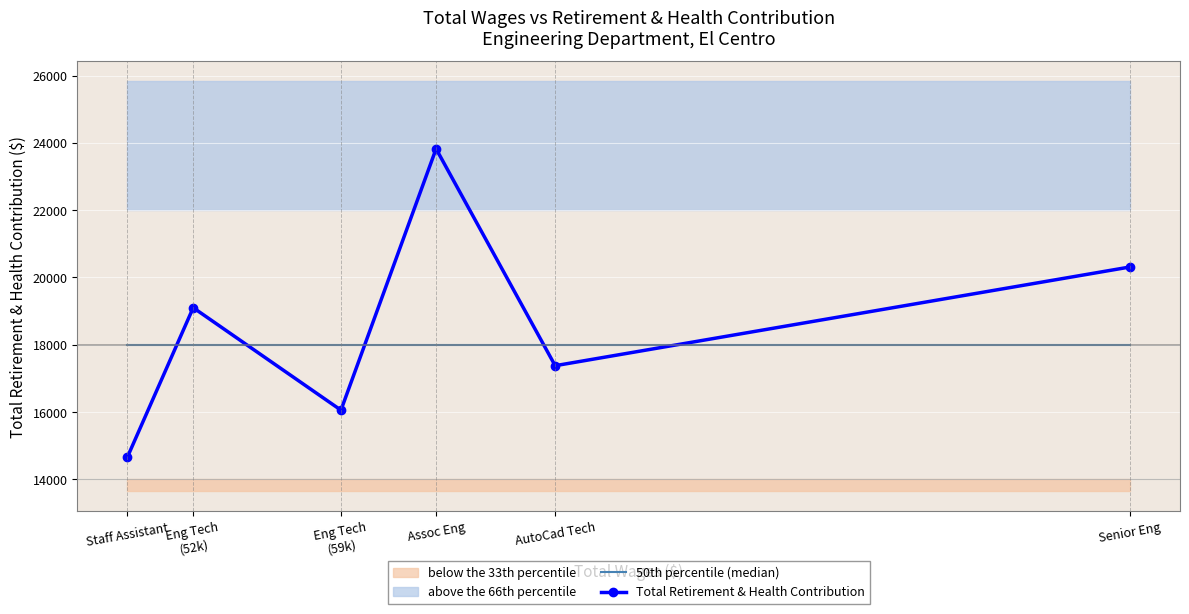

The value of 50th percentile (median) at Senior Eng is 6101. True or false?

False